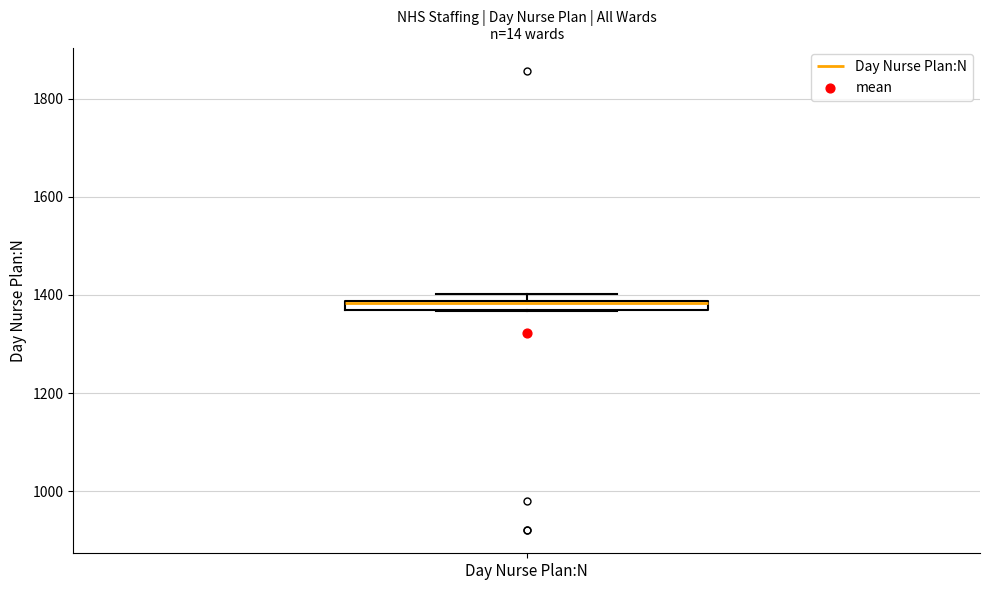

Where is the upper edge of the box for Day Nurse Plan:N on the y-axis? The values are not printed on the chart, so give them approximately, as read against the axis.

1380